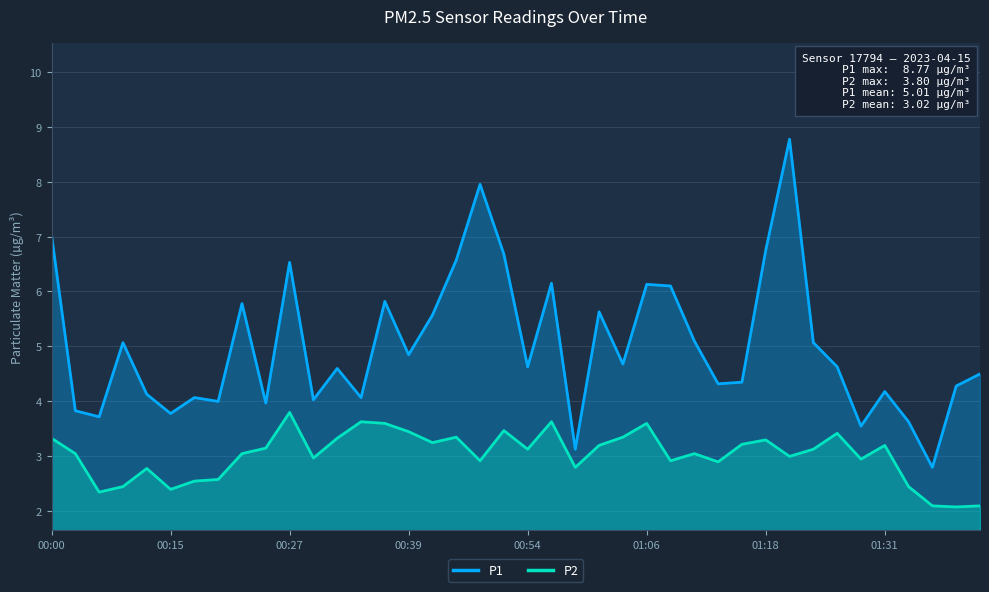

Rank the series at 28 from highest to lowest value.

P1, P2